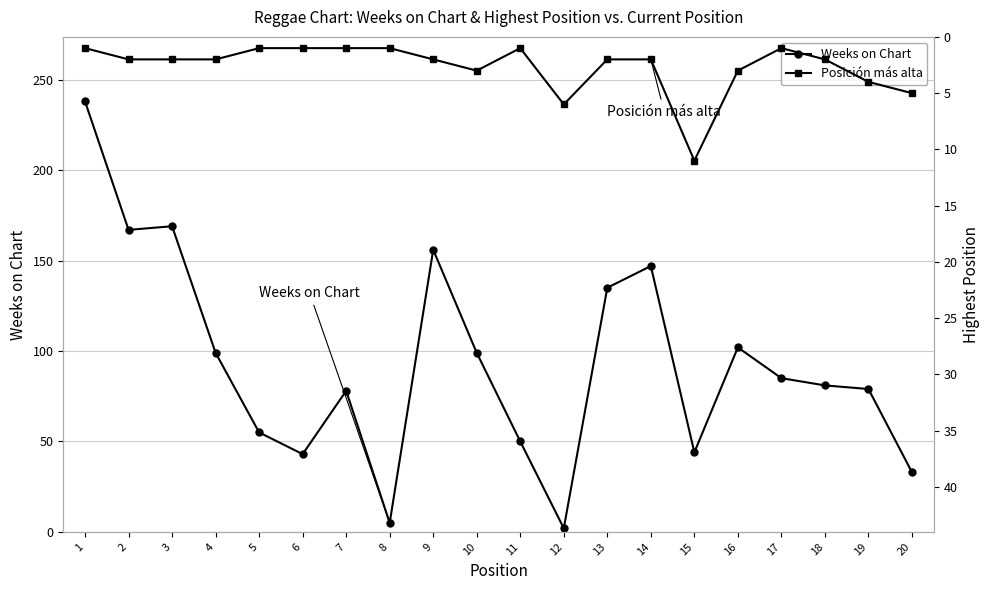

How many data points in Weeks on Chart are above 85?

9